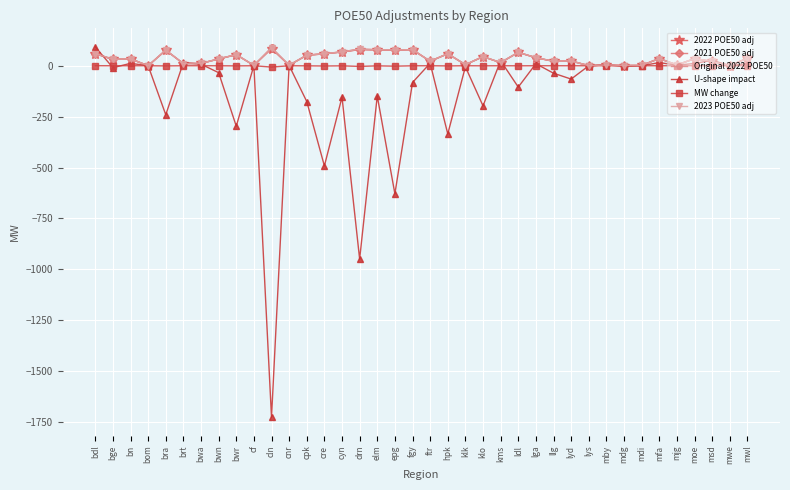

What is the greatest value displayed?

92.9